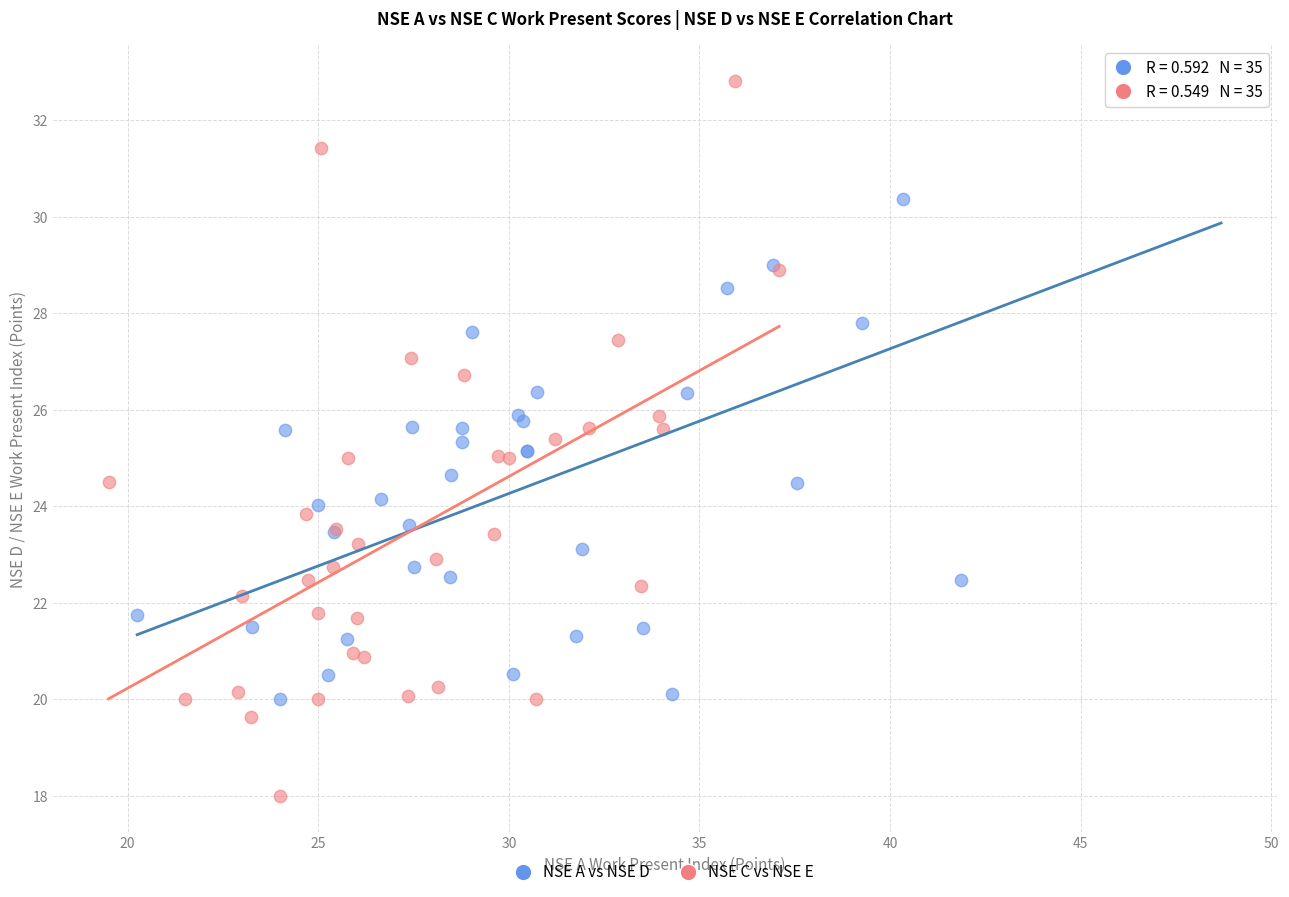

Which series has the largest Y range (max minus min)?

NSE C vs NSE E